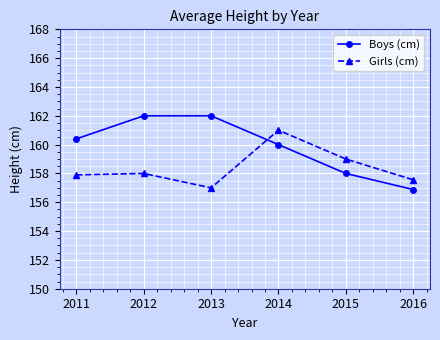

Is it true that Boys (cm) equals 156.9 at 2016?

True